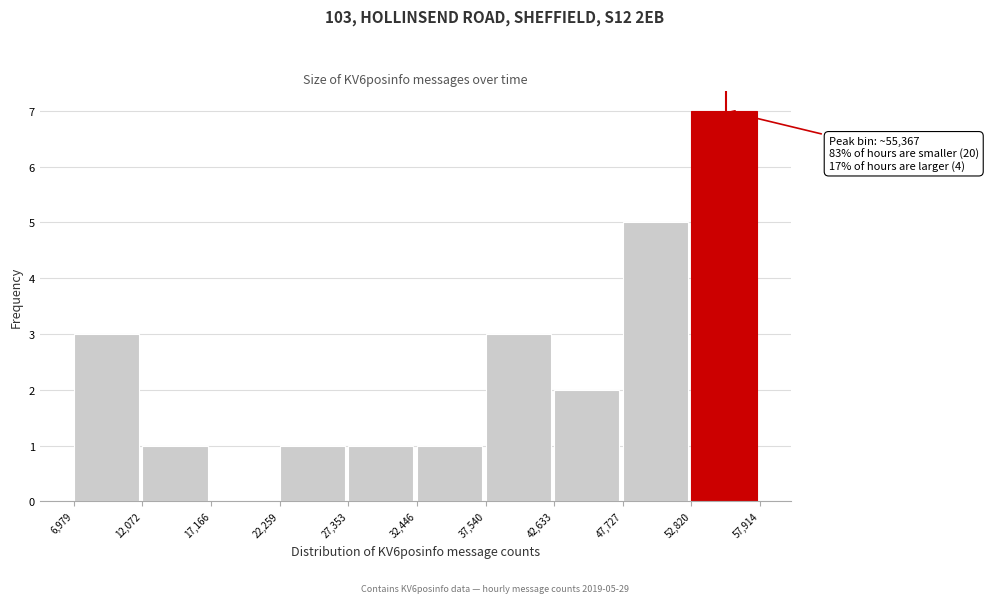

Which range on the x-axis has the tallest bar?

52,820 to 57,914